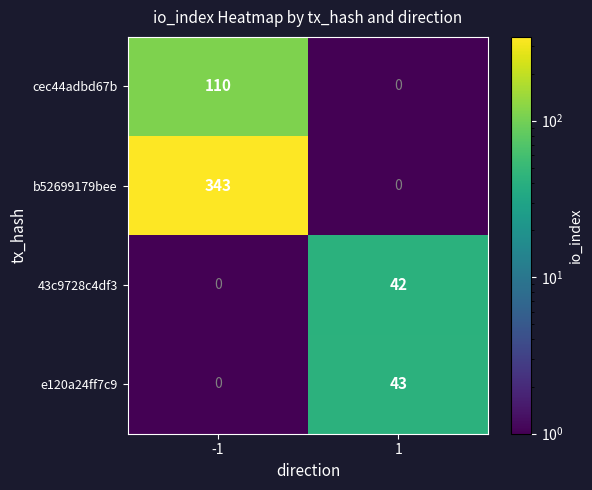

What is the minimum value shown in the chart?

0